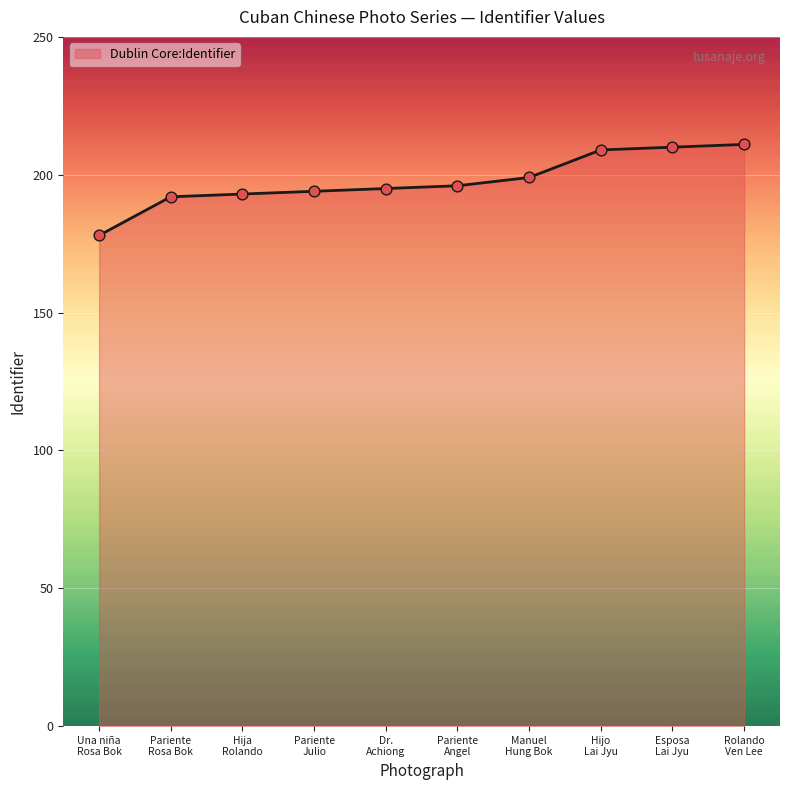

What is the minimum value shown in the chart?

178